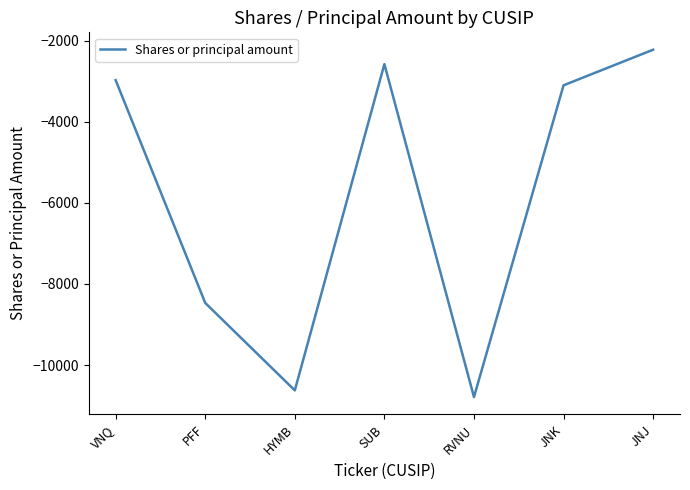

True or false: the data shows -18201 at RVNU.

False